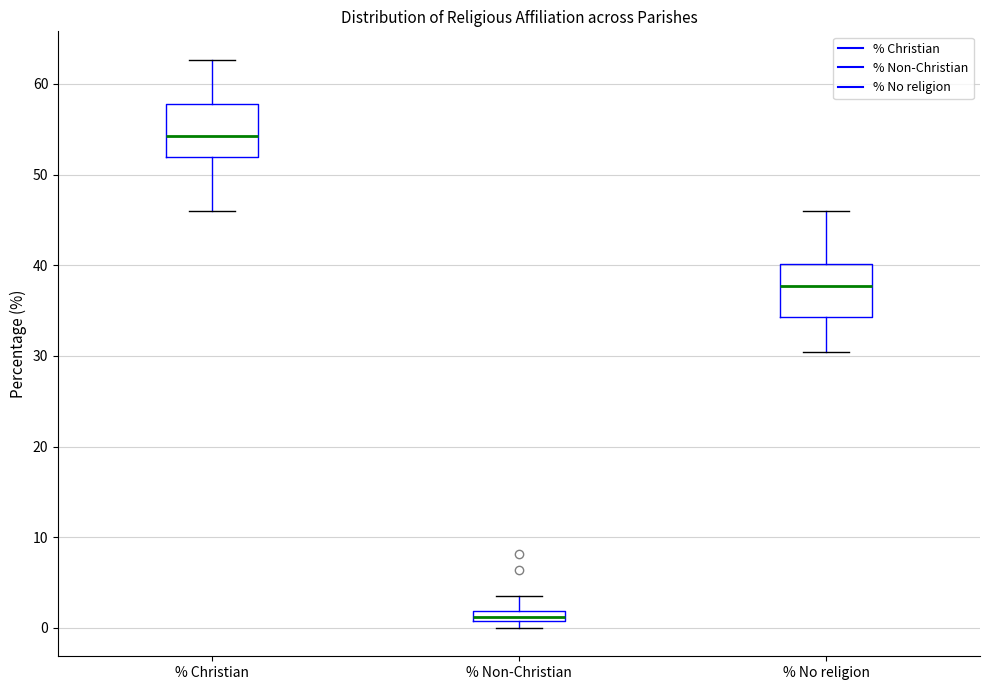

Where is the lower edge of the box for % Non-Christian on the y-axis? The values are not printed on the chart, so give them approximately, as read against the axis.

1